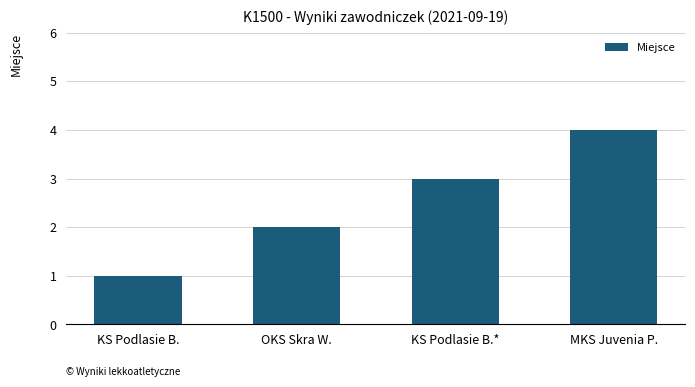

What is the difference between the maximum and minimum values?

3